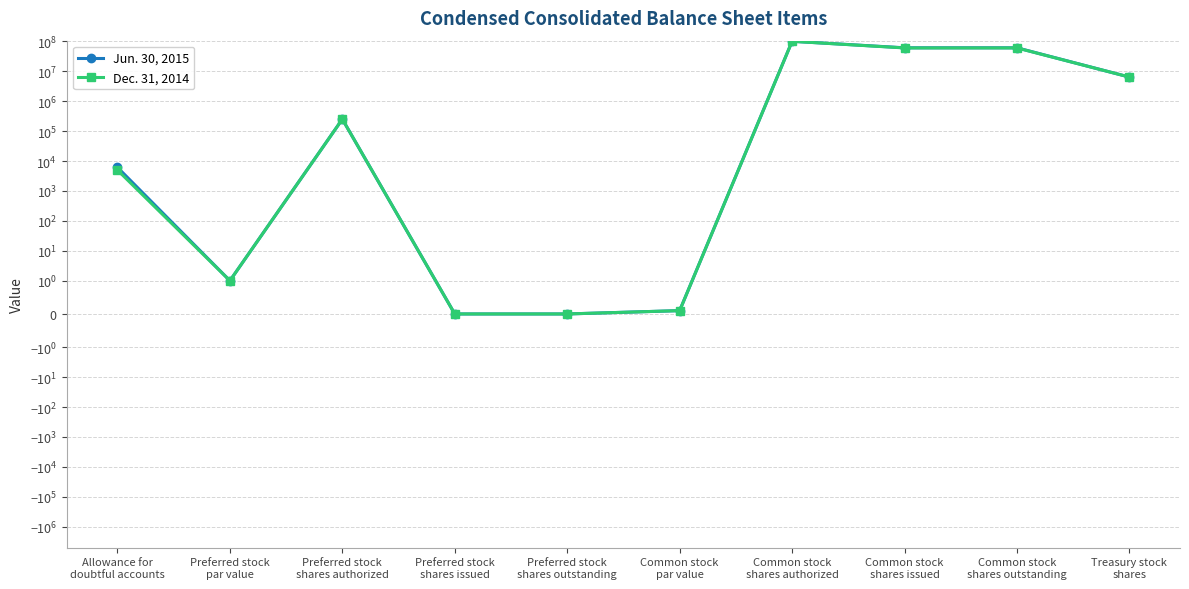

True or false: Dec. 31, 2014 and Jun. 30, 2015 intersect in this chart.

False